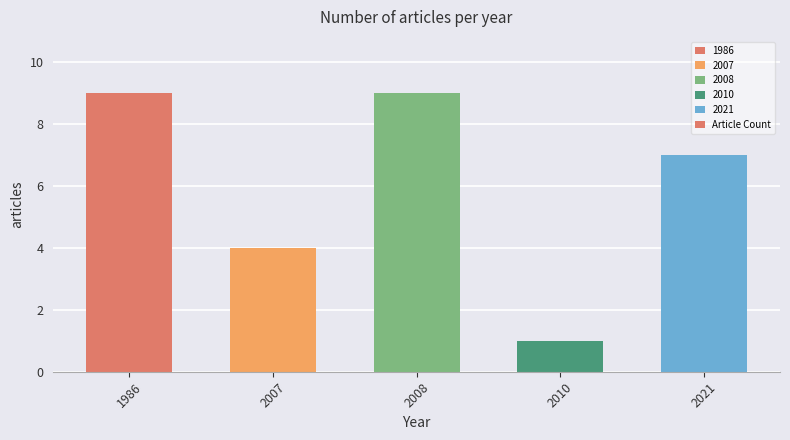

The chart shows a value of 1 at 2021. True or false?

False